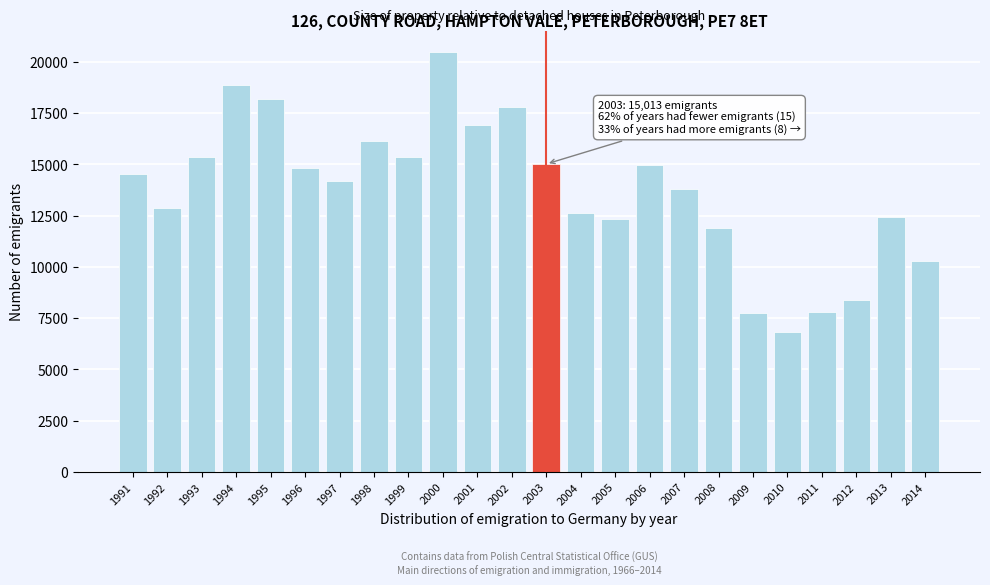

What is the ratio of the value at 2006 to the value at 1999?

1.0